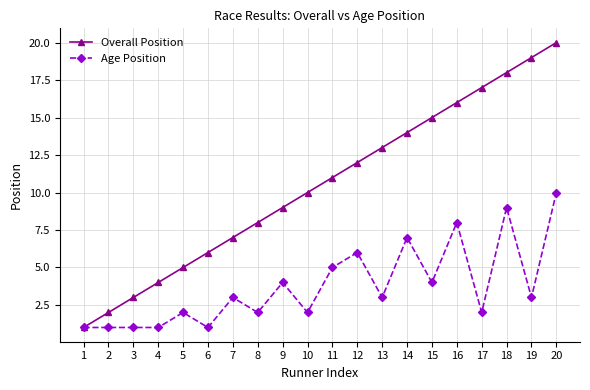

Reading left to right, list all the values displayed in this chart.

Overall Position: 1	2	3	4	5	6	7	8	9	10	11	12	13	14	15	16	17	18	19	20
Age Position: 1	1	1	1	2	1	3	2	4	2	5	6	3	7	4	8	2	9	3	10